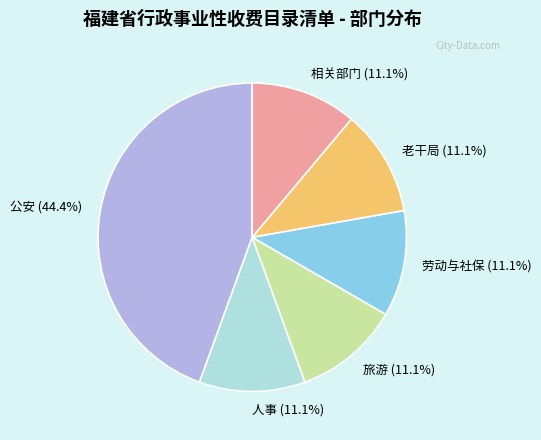

Which category has the biggest portion of the pie?

公安